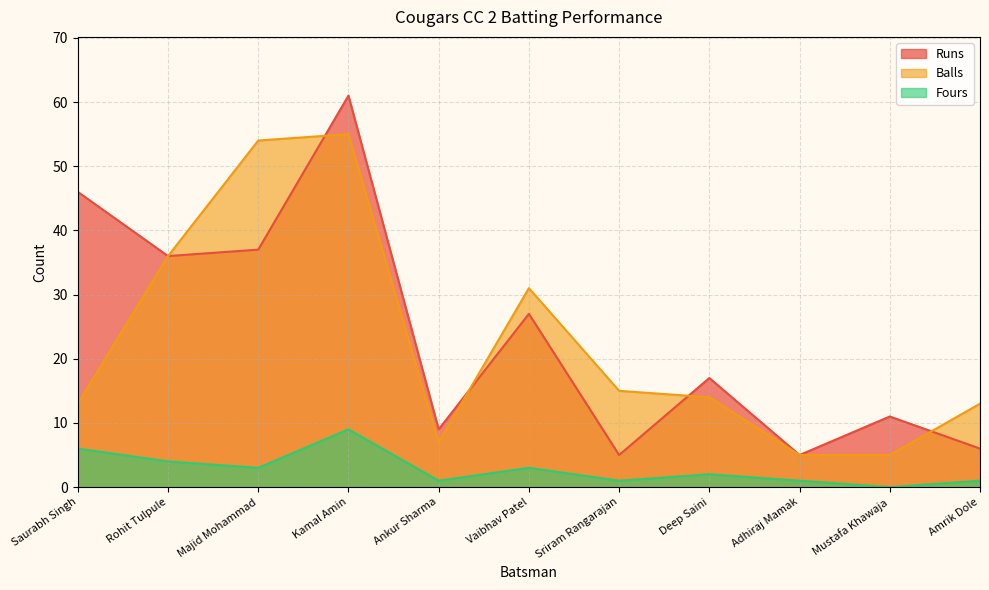

True or false: Balls and Fours intersect in this chart.

False